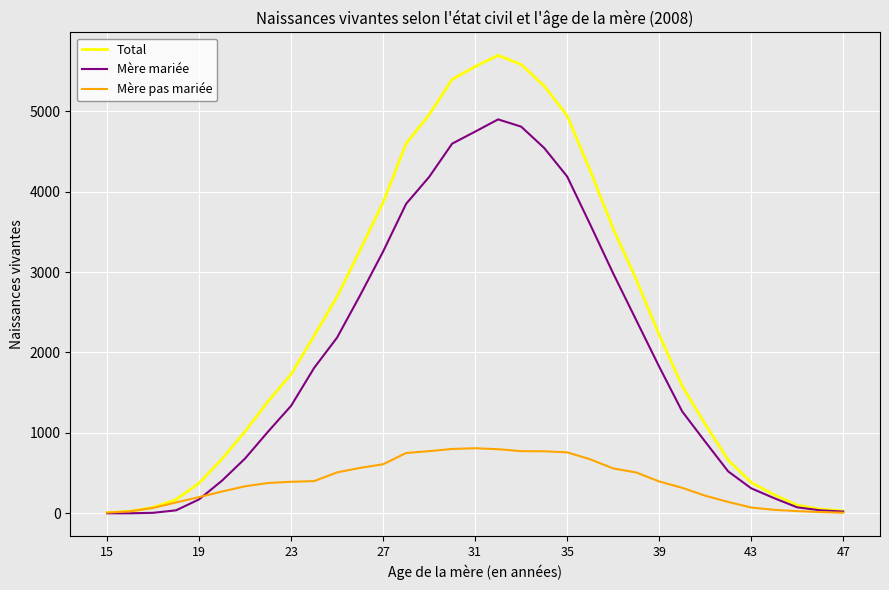

Does the chart display data point markers on the line(s)?

No